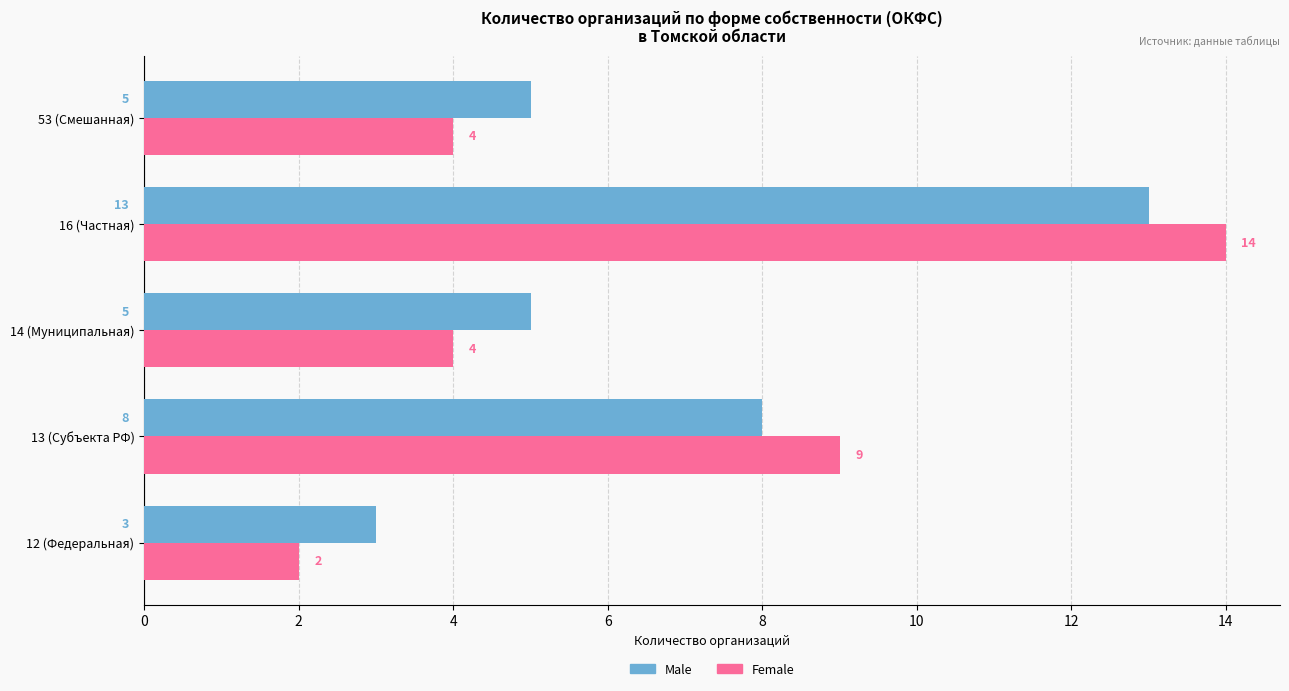

The value of Female at 53 (Смешанная) is 5. True or false?

False